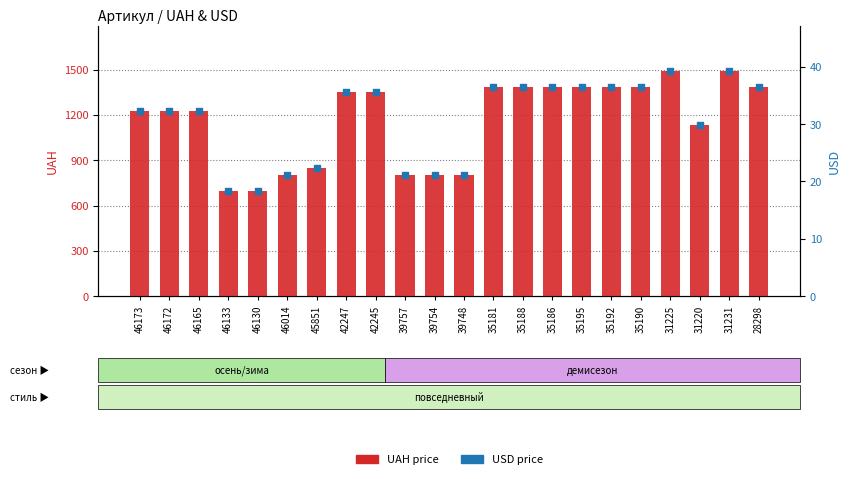

What are all the series names shown in the legend?

UAH price, USD price